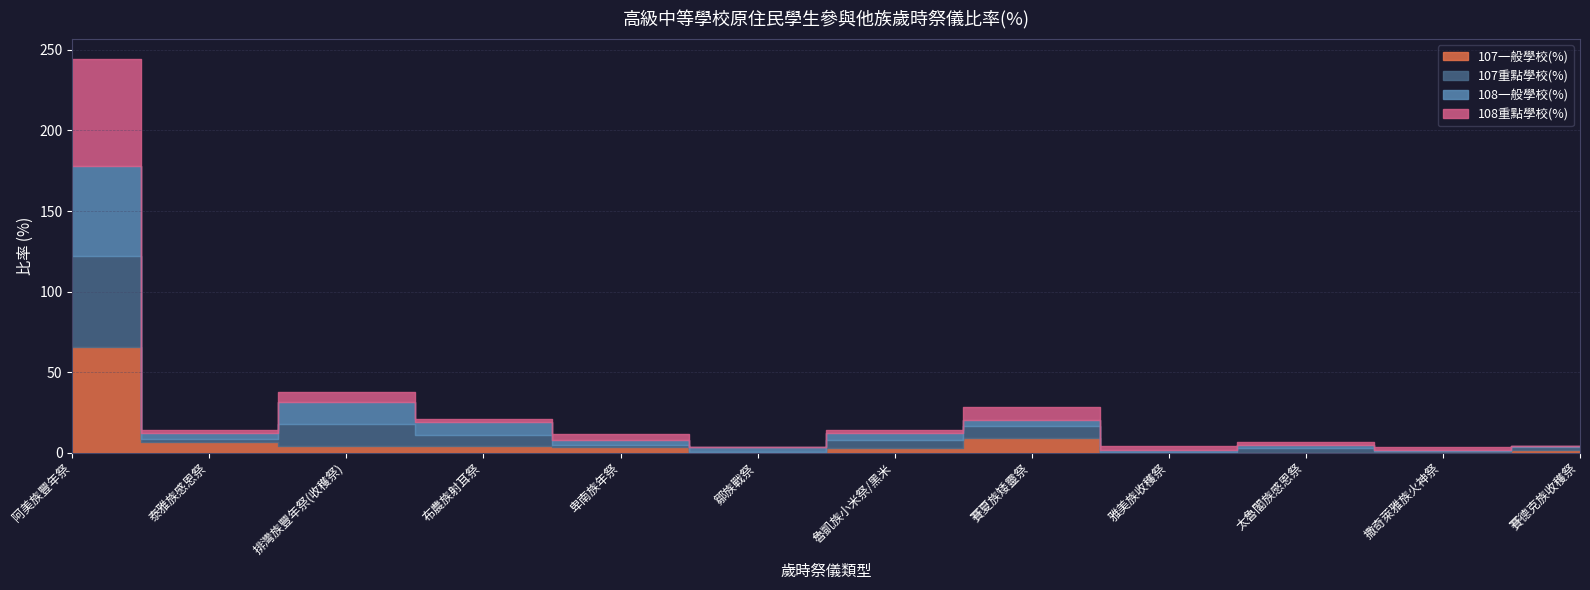

What is the label of the 1st point from the left?

阿美族豐年祭